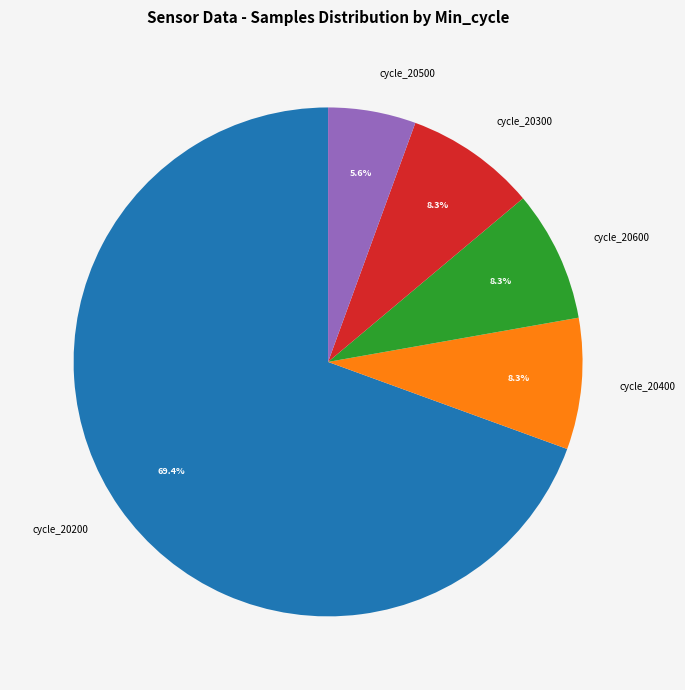

Which has a higher value, cycle_20400 or cycle_20500?

cycle_20400